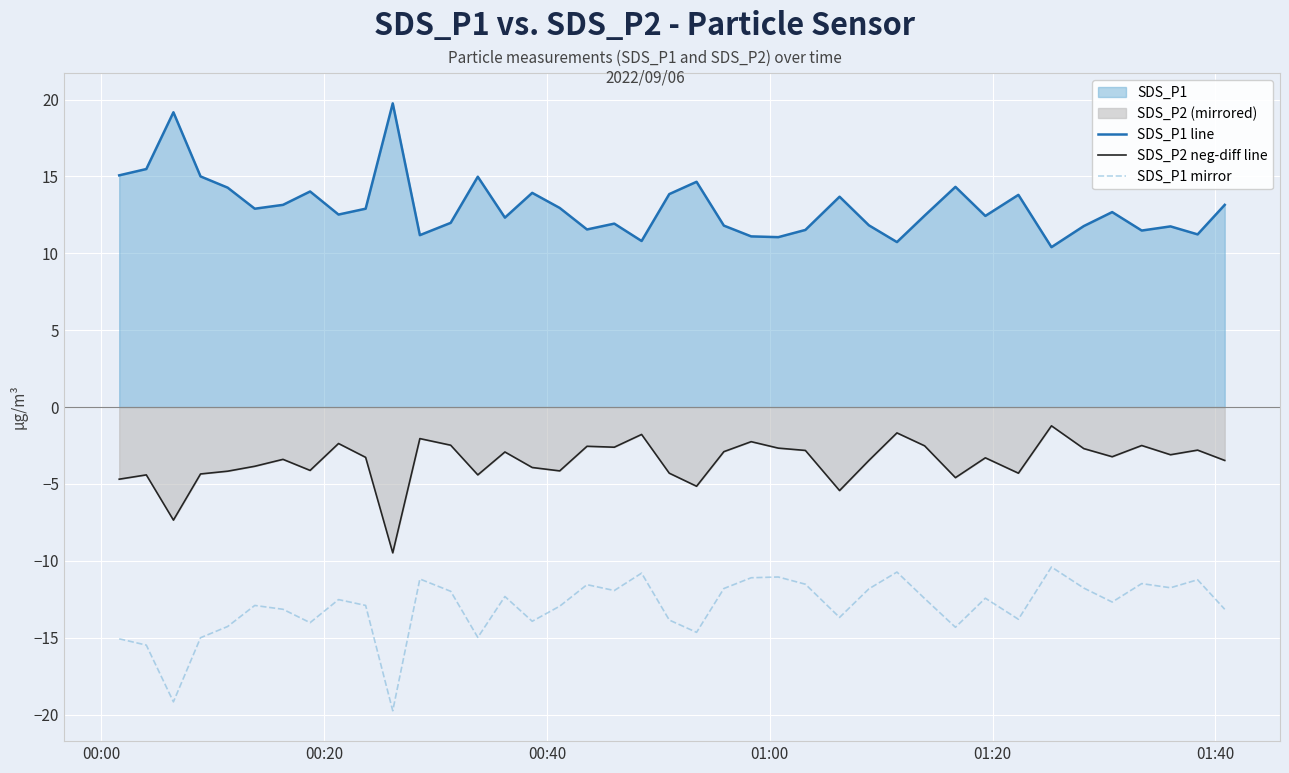

What is the maximum value for SDS_P1 line?

19.8